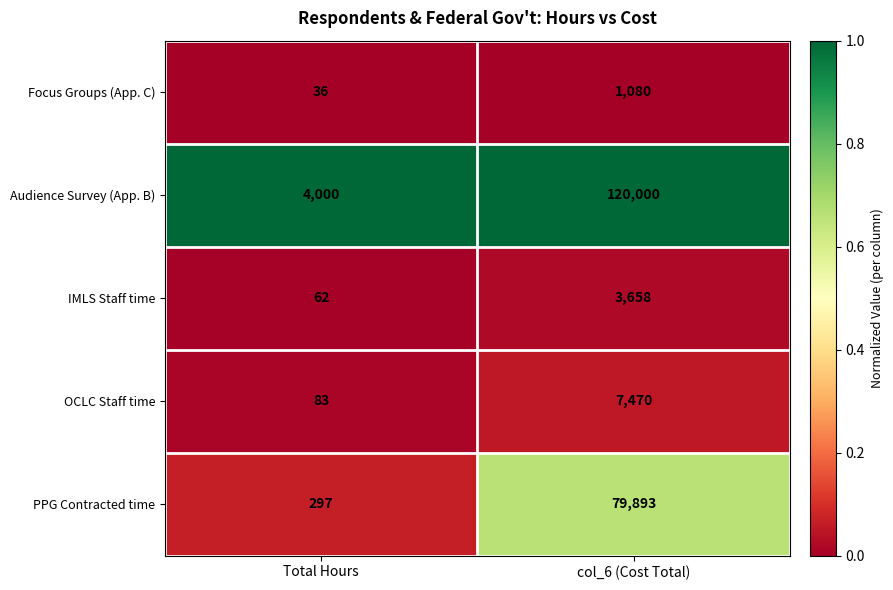

Reading left to right, what are all the values shown in this chart?

Focus Groups (App. C): Total Hours=36	col_6 (Cost Total)=1080
Audience Survey (App. B): Total Hours=4000	col_6 (Cost Total)=120000
IMLS Staff time: Total Hours=62	col_6 (Cost Total)=3658
OCLC Staff time: Total Hours=83	col_6 (Cost Total)=7470
PPG Contracted time: Total Hours=297	col_6 (Cost Total)=79893